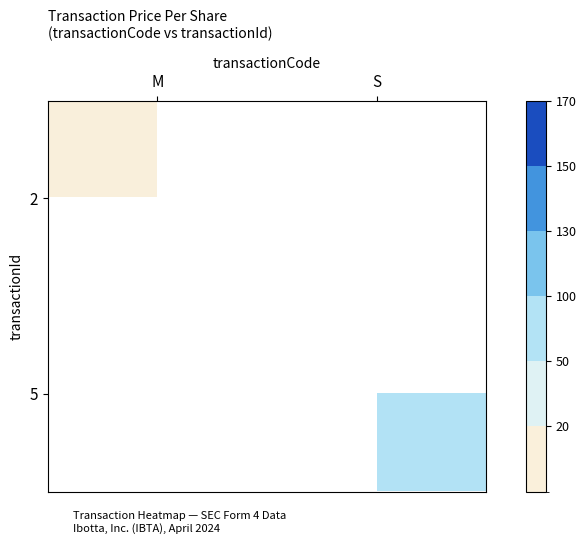

The 2 series shows 2.9 at S. True or false?

False